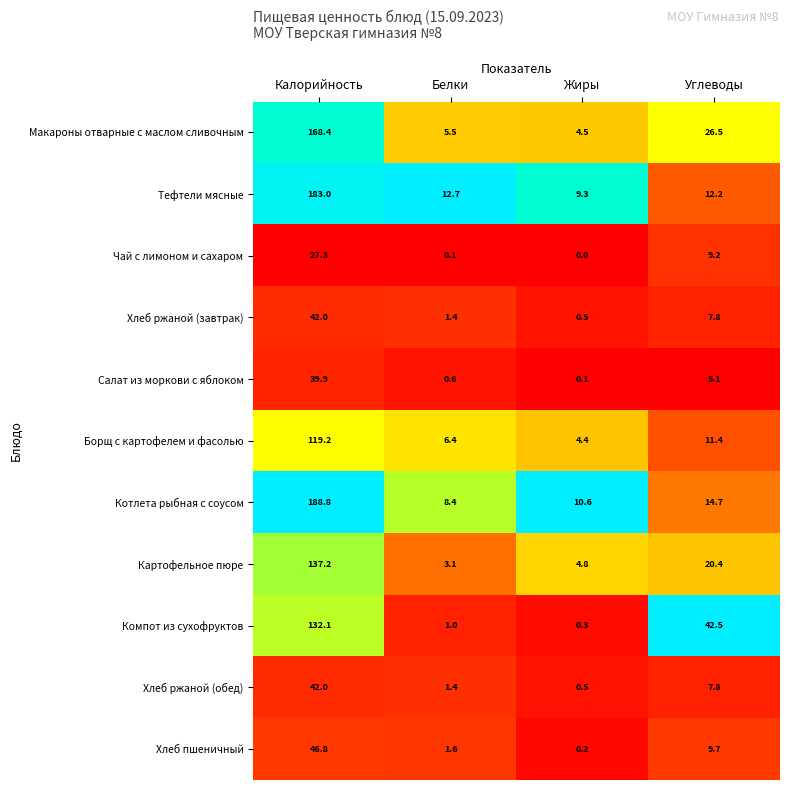

What is the greatest value displayed?

188.8